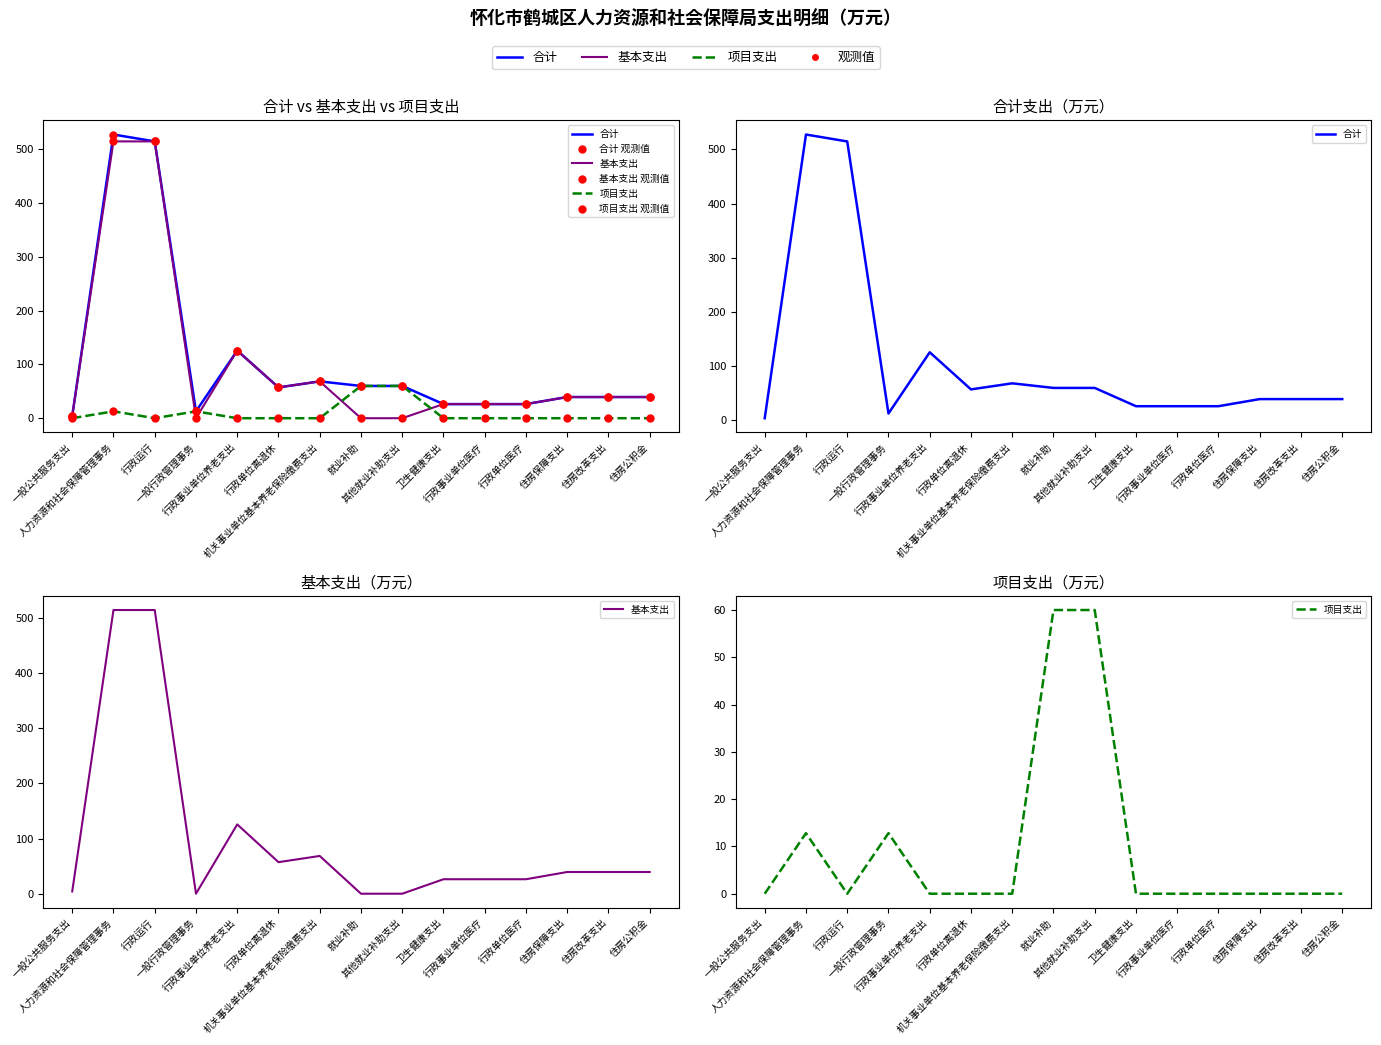

Which series reaches the minimum Y coordinate?

基本支出